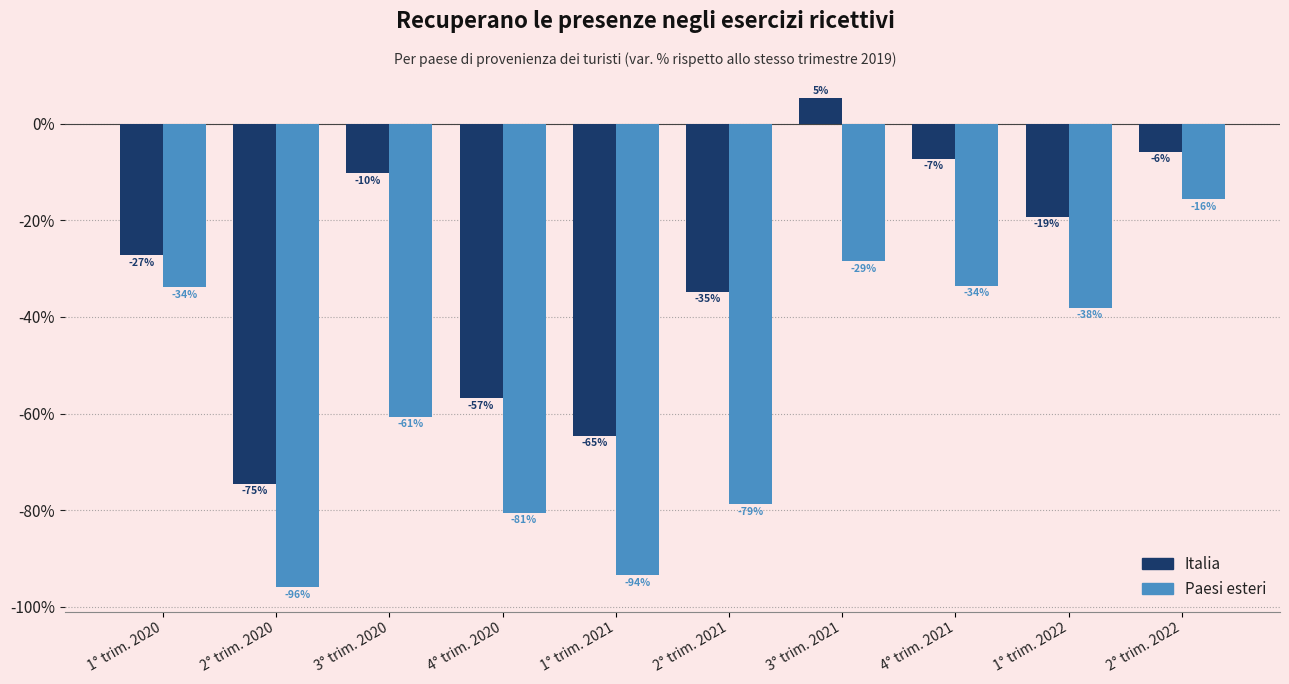

The Italia series shows -0.1 at 2° trim. 2021. True or false?

False